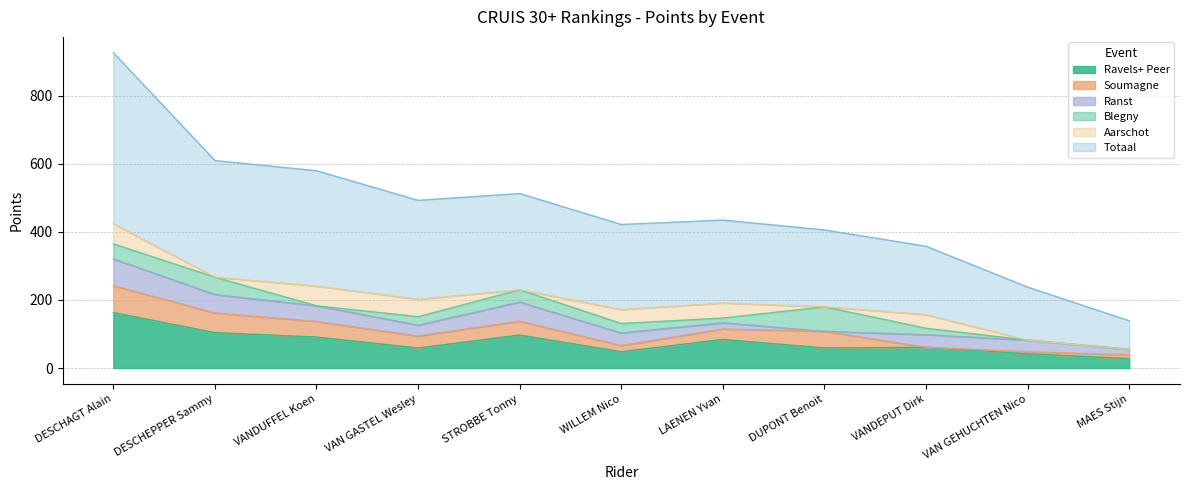

How many values in the Ranst series exceed 37?

4